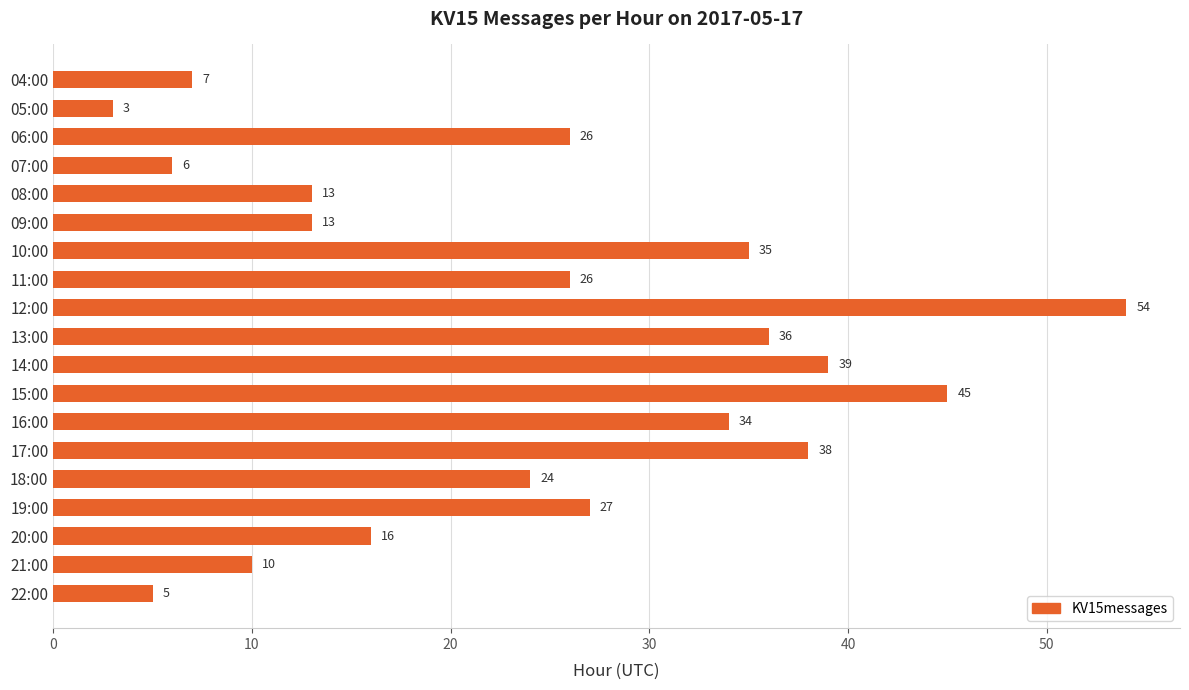

Reading top to bottom, transcribe all the data shown in this chart.

7	3	26	6	13	13	35	26	54	36	39	45	34	38	24	27	16	10	5